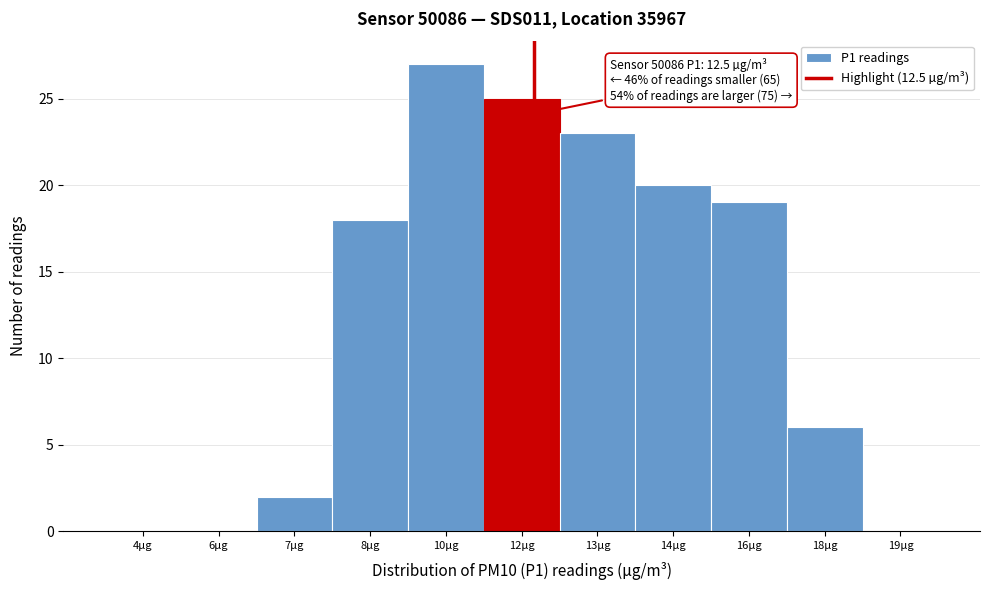

Reading right to left, list all the values displayed in this chart.

19µg=0	18µg=6	16µg=19	14µg=20	13µg=23	12µg=25	10µg=27	8µg=18	7µg=2	6µg=0	4µg=0